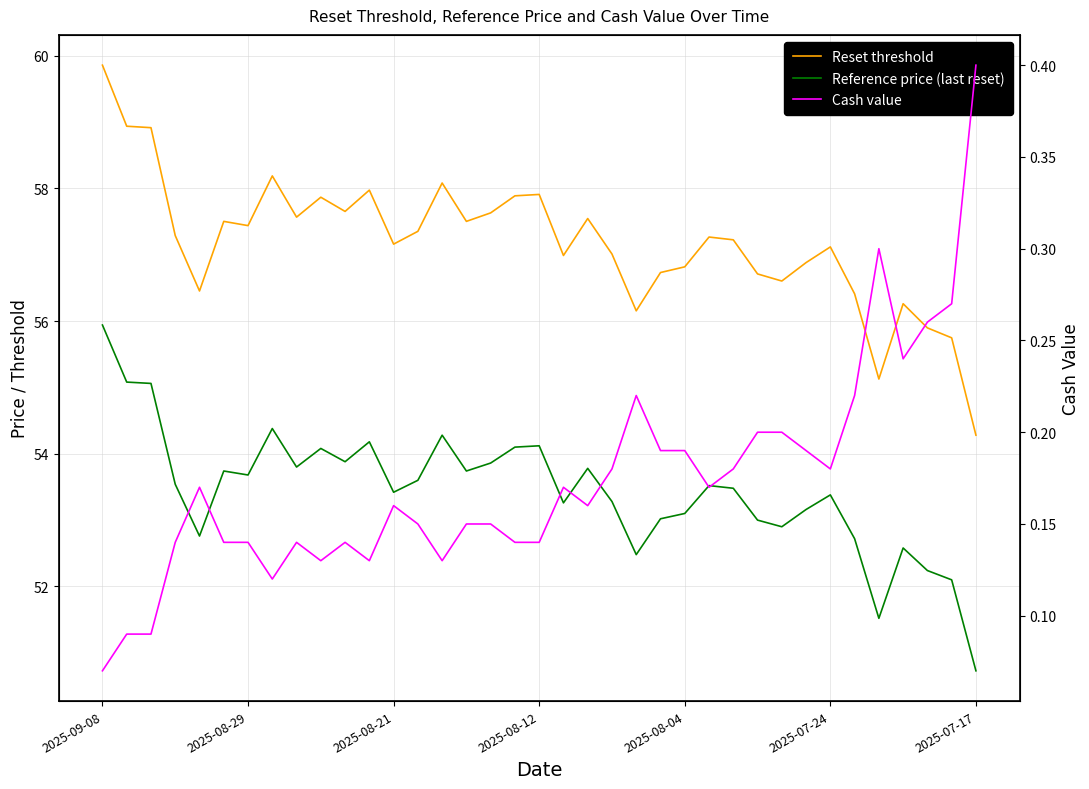

How many distinct data groups are displayed?

3